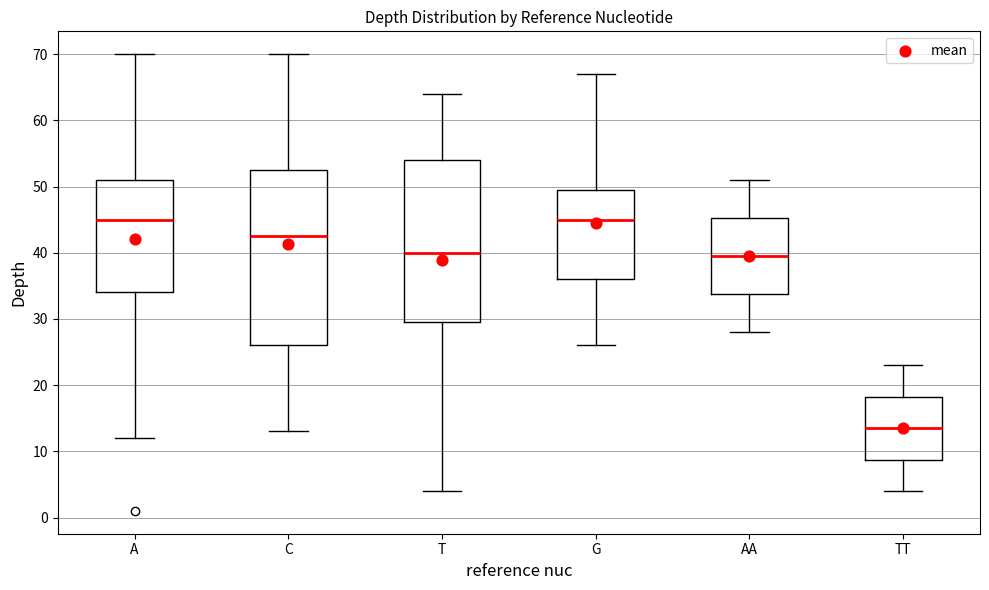

Reading left to right, read every box against the y-axis: the position of its median line, the range the box covers, and the ends of its whiskers. The values are not printed on the chart, so give them approximately, as read against the axis.

A: median 45, box 34 to 51, whiskers 12 to 70
C: median 43, box 26 to 53, whiskers 13 to 70
T: median 40, box 30 to 54, whiskers 4 to 64
G: median 45, box 36 to 50, whiskers 26 to 67
AA: median 40, box 34 to 45, whiskers 28 to 51
TT: median 14, box 9 to 18, whiskers 4 to 23